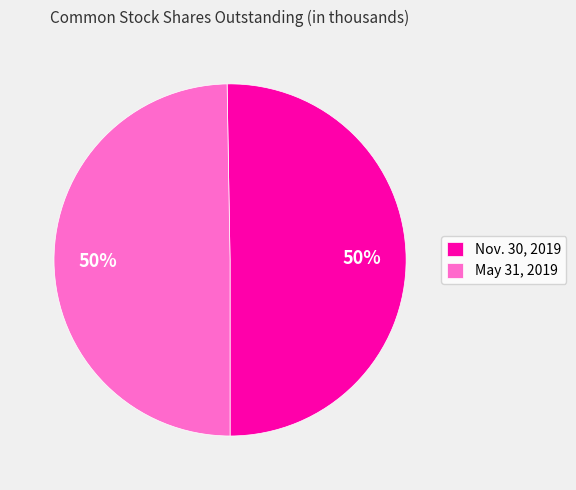

How many segments does this pie chart have?

2